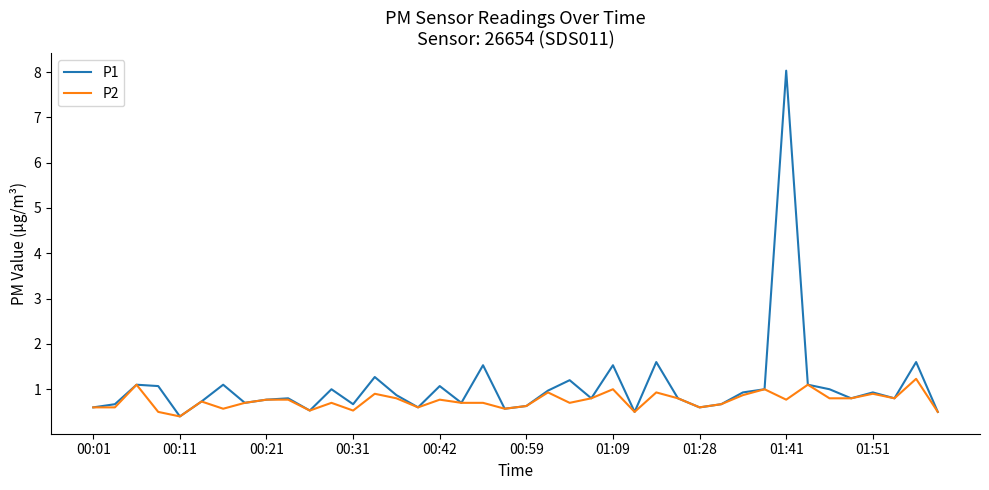

Rank the series by their maximum value, from lowest to highest.

P2, P1